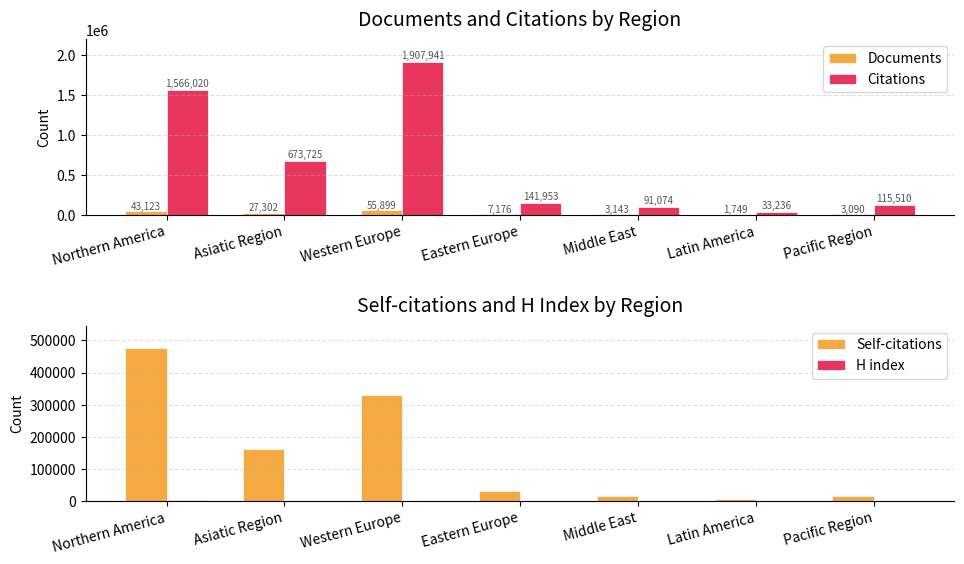

At Middle East, list the series in order from smallest to largest.

H index, Documents, Self-citations, Citations